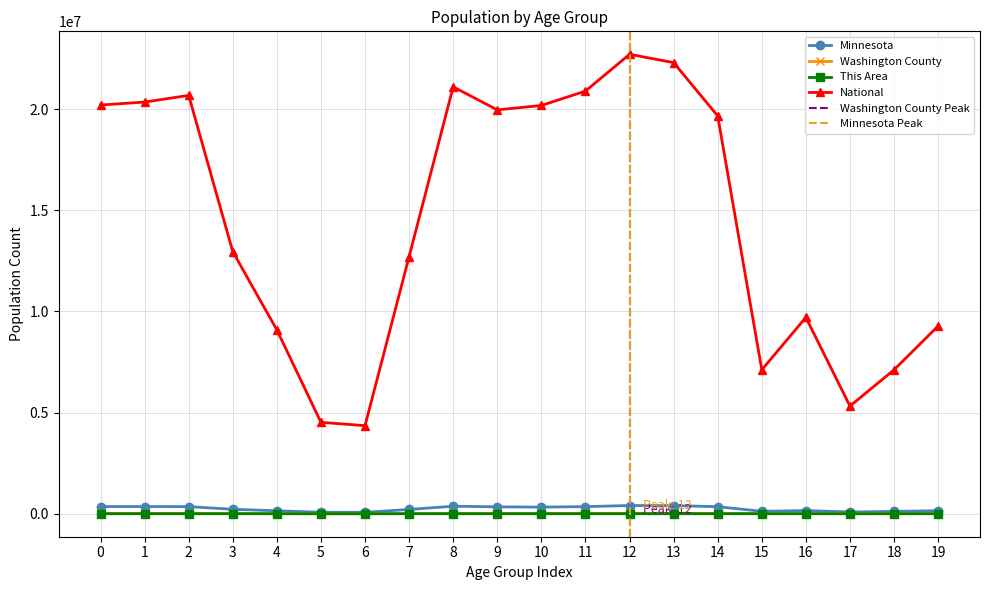

What is the maximum value for National?

22708591